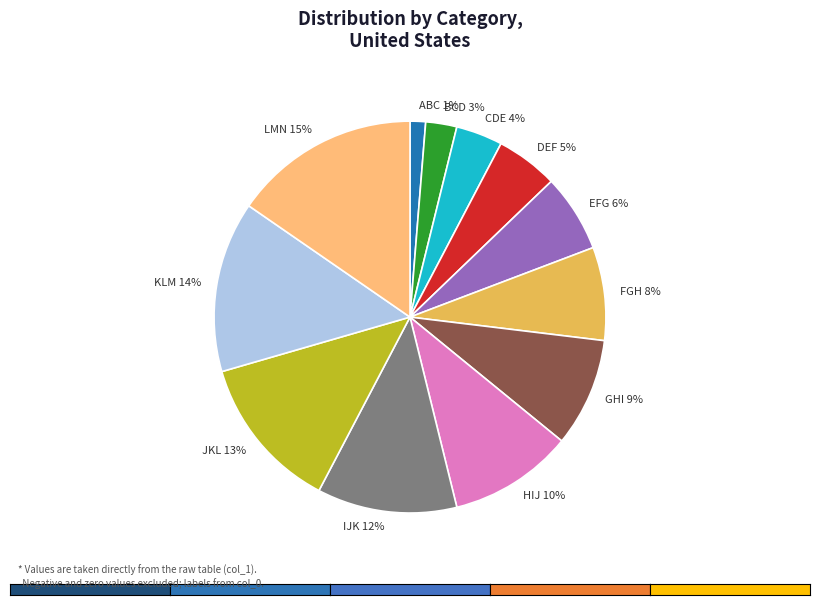

The IJK slice represents 12% of the pie. True or false?

True